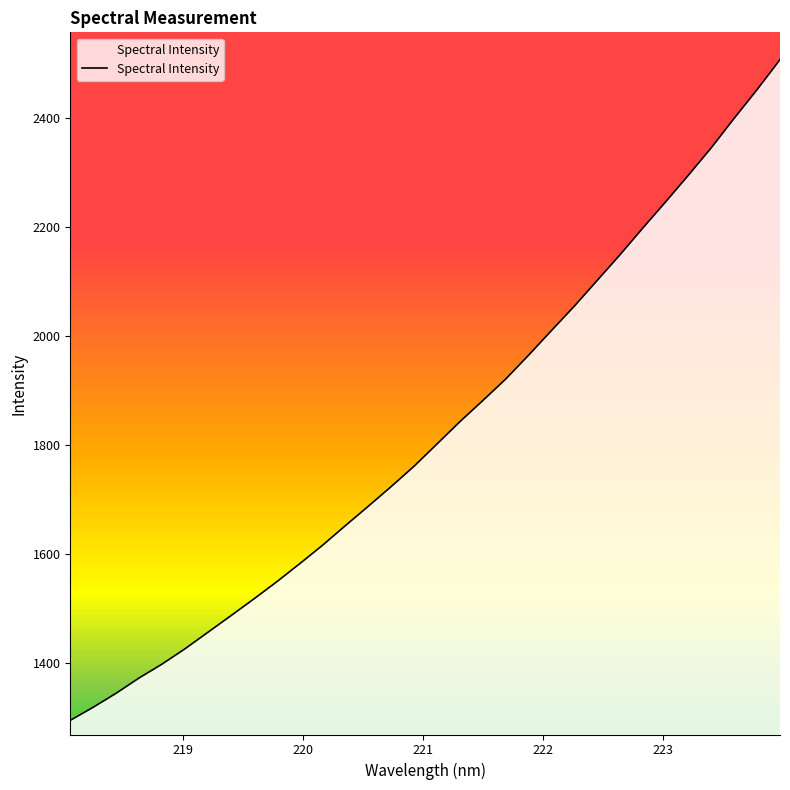

What is the difference between the maximum and minimum values?

1211.6